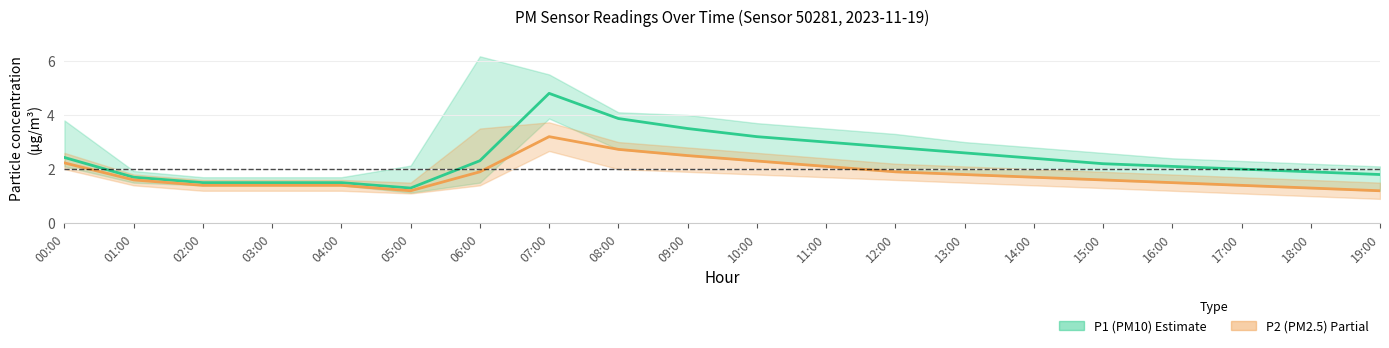

What is the smallest value displayed?

1.2